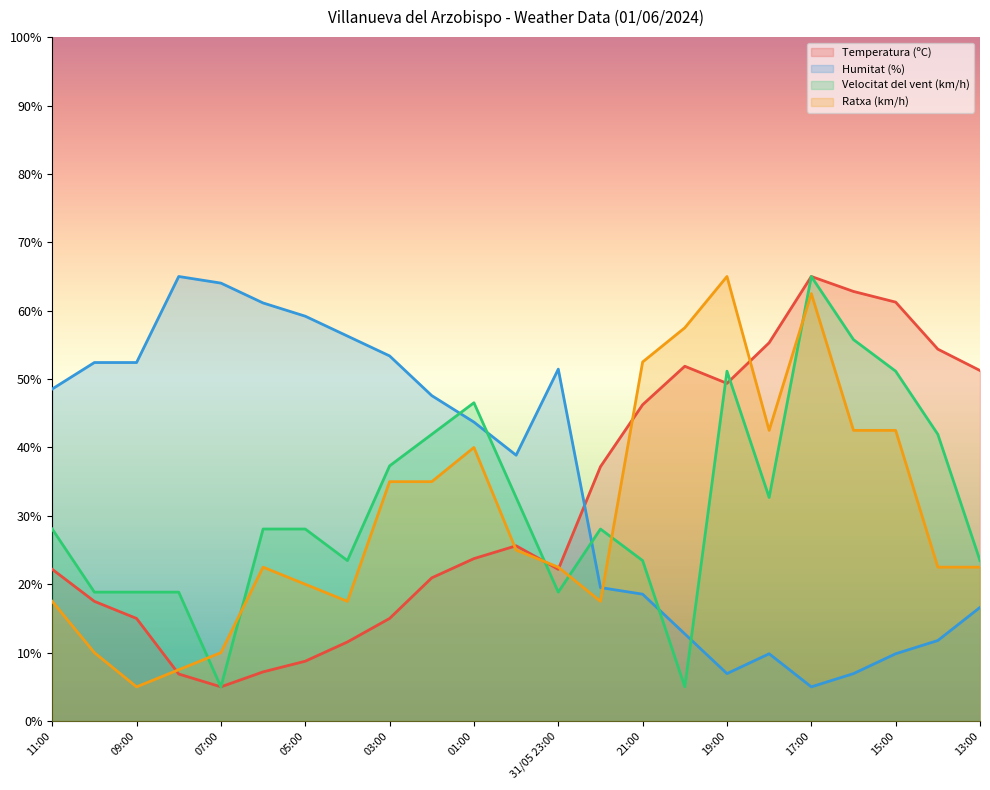

What are all the series names shown in the legend?

Temperatura (ºC), Humitat (%), Velocitat del vent (km/h), Ratxa (km/h)